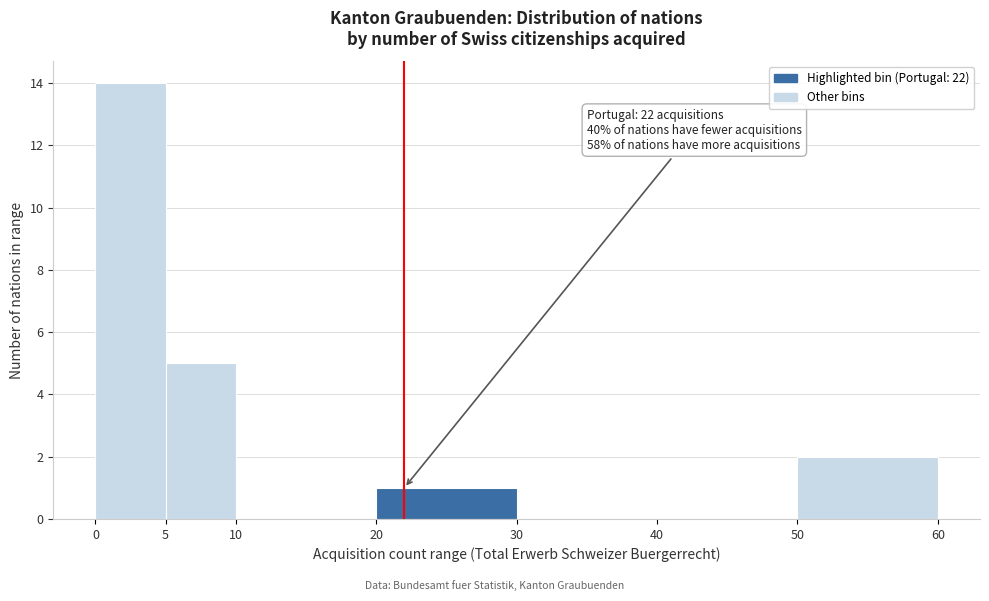

Over which range of the x-axis is the bar tallest?

0 to 5